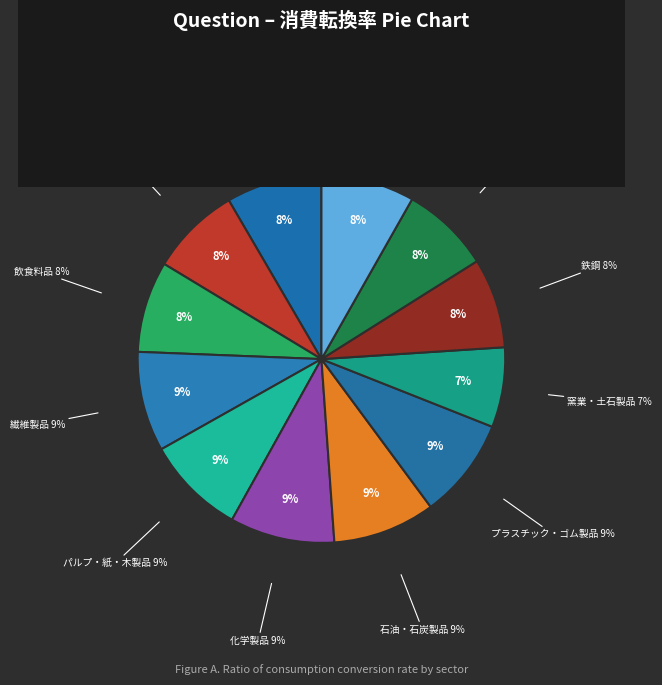

What is the smallest slice in the pie chart?

窯業・土石製品